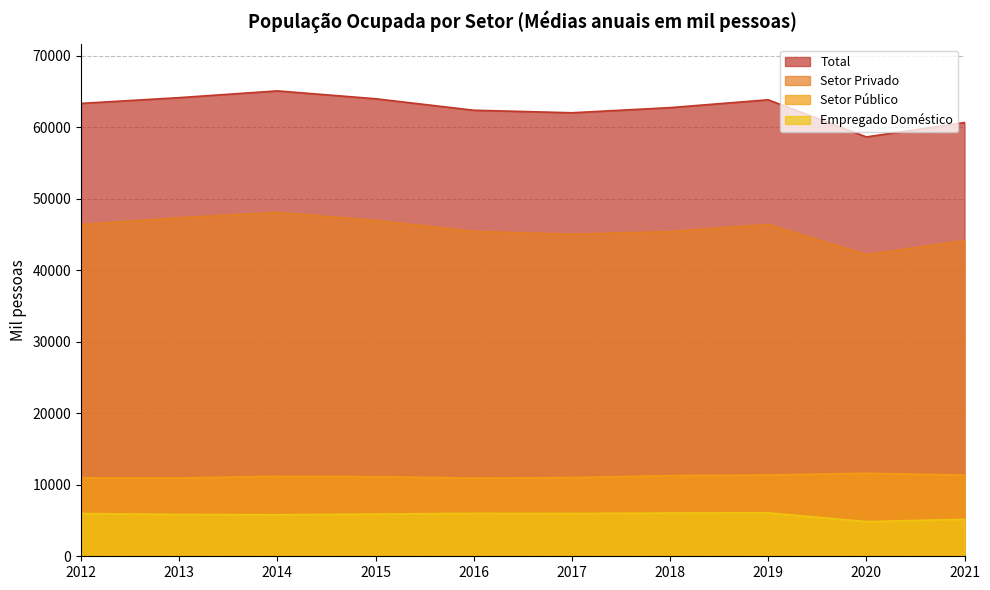

The value of Setor Público at 2014 is 6204.1. True or false?

False